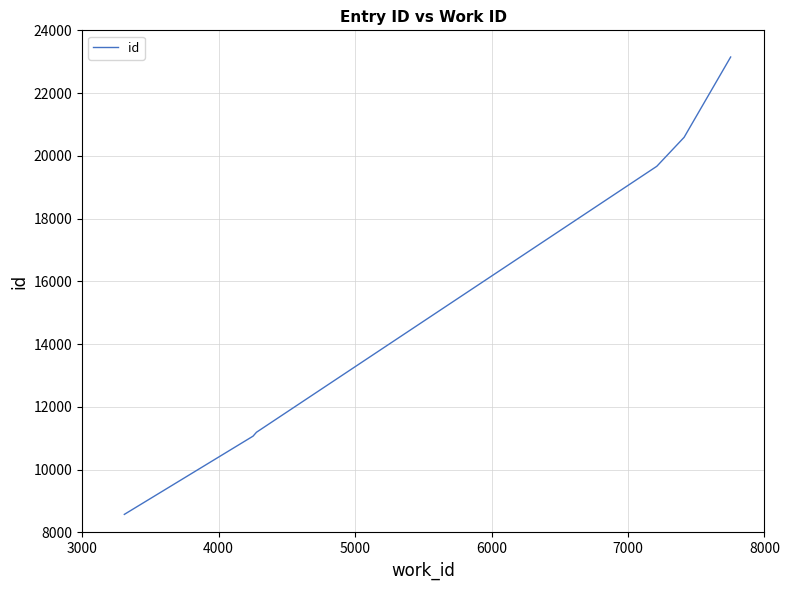

What is the difference between the second highest and minimum values?

12015